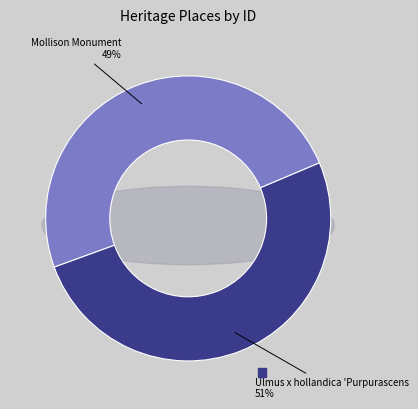

Which category has the smallest portion of the pie?

Mollison Monument